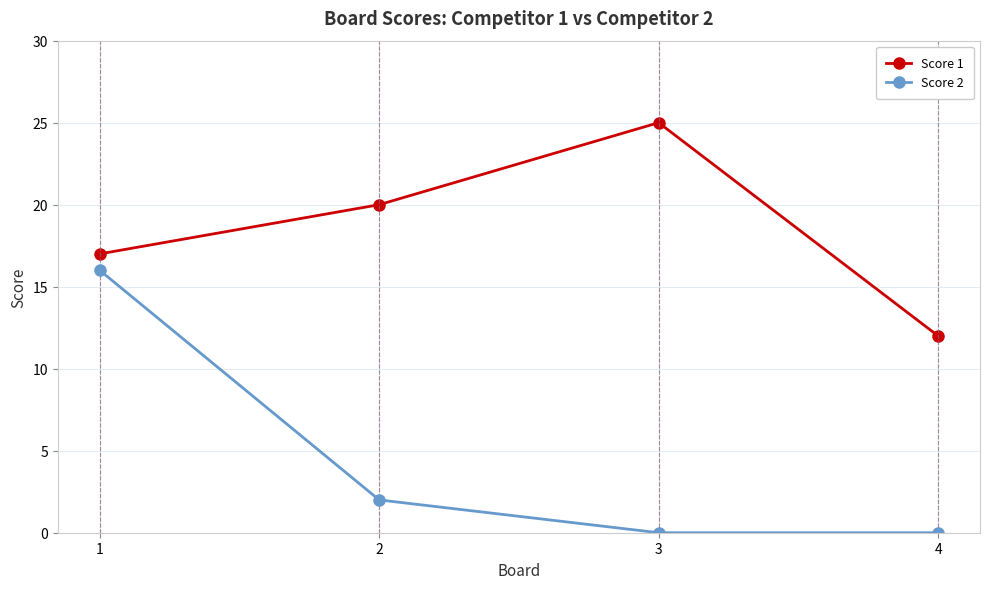

What is the spread (max minus min) of values at 4?

12